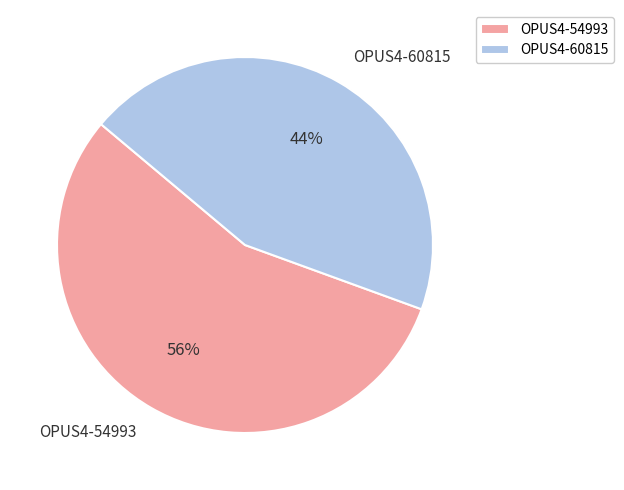

Approximately how many times larger is the value at OPUS4-60815 compared to OPUS4-54993?

0.8